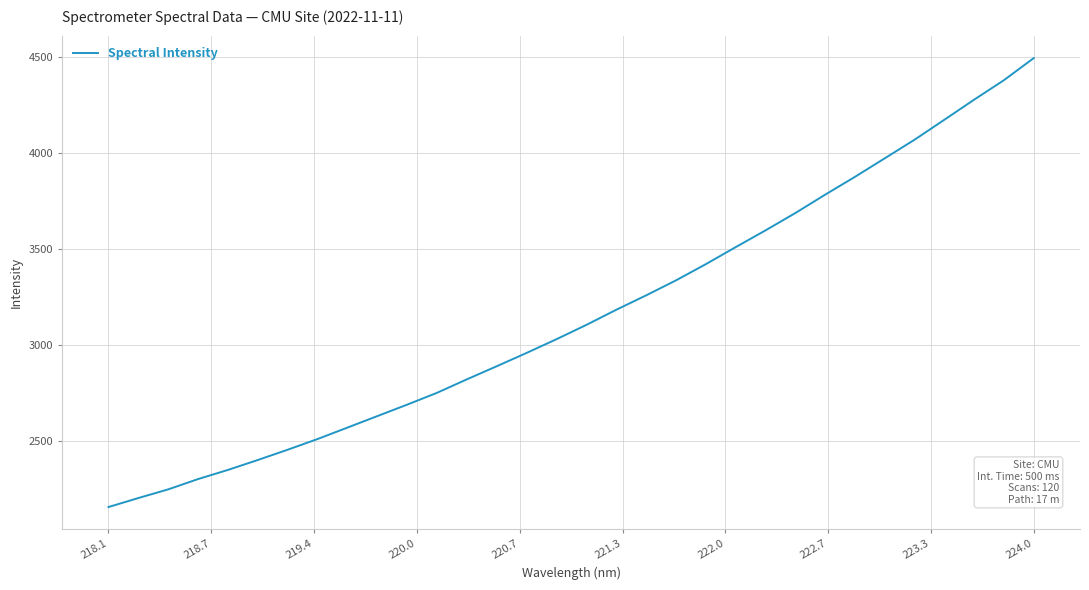

True or false: the data has more than 2 interior local peaks.

False